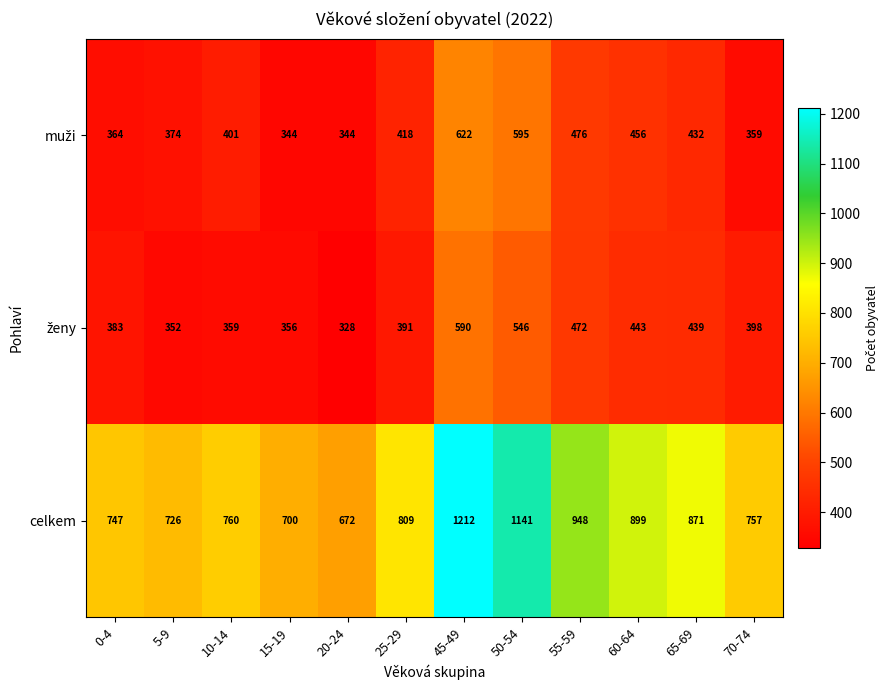

What is the total value across all series at 0-4?

1494